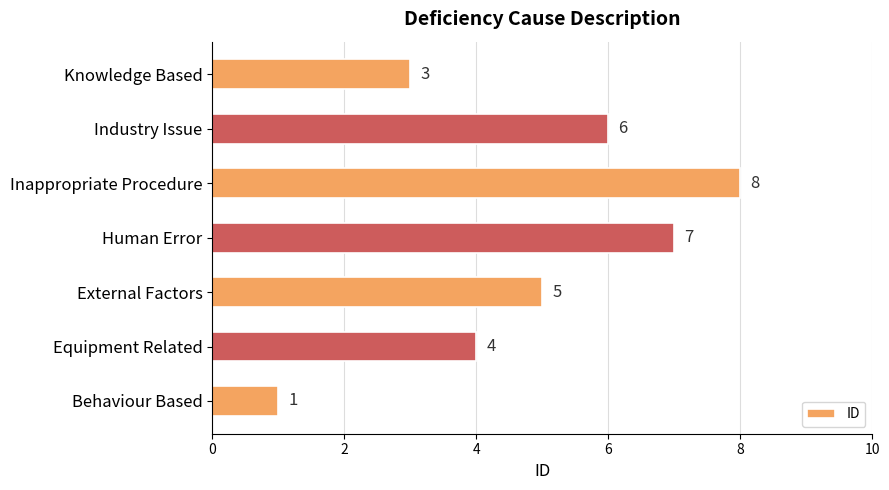

What is the sum of all values?

34